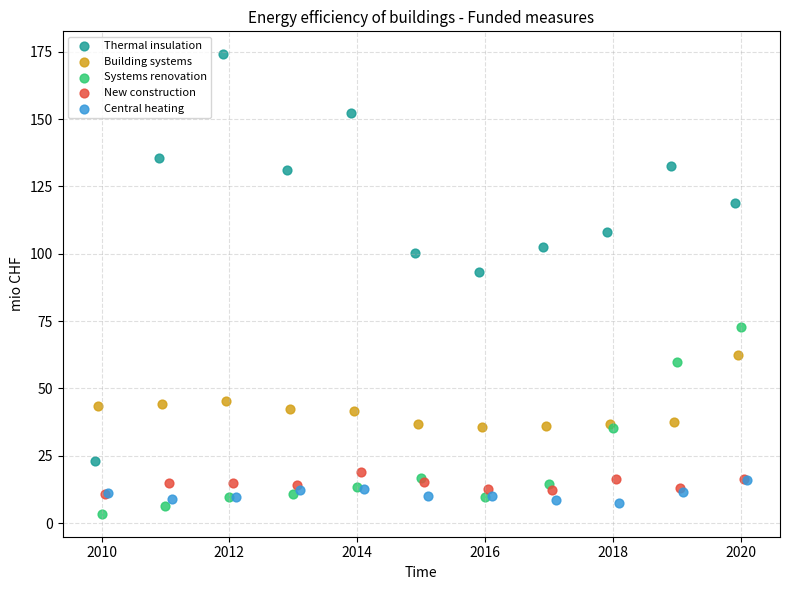

Which series reaches the maximum Y coordinate?

Thermal insulation